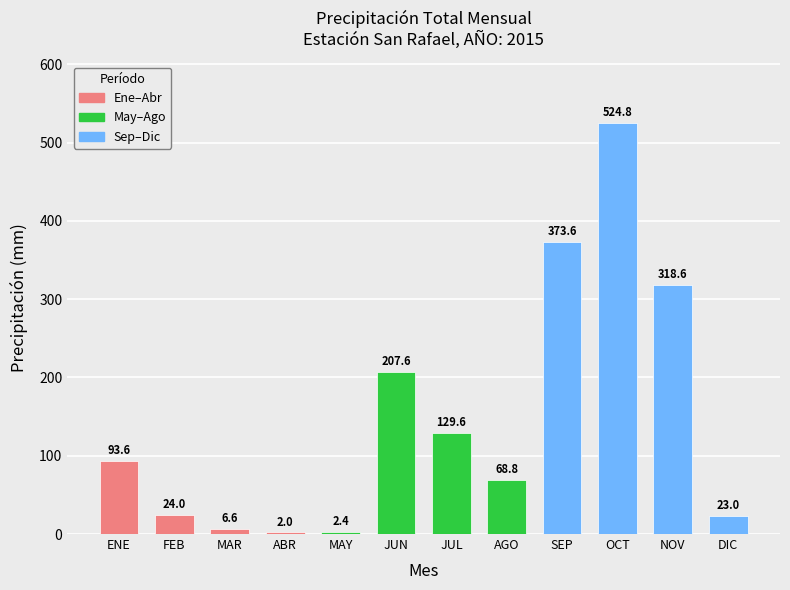

List the labels in order of value, largest first.

OCT, SEP, NOV, JUN, JUL, ENE, AGO, FEB, DIC, MAR, MAY, ABR